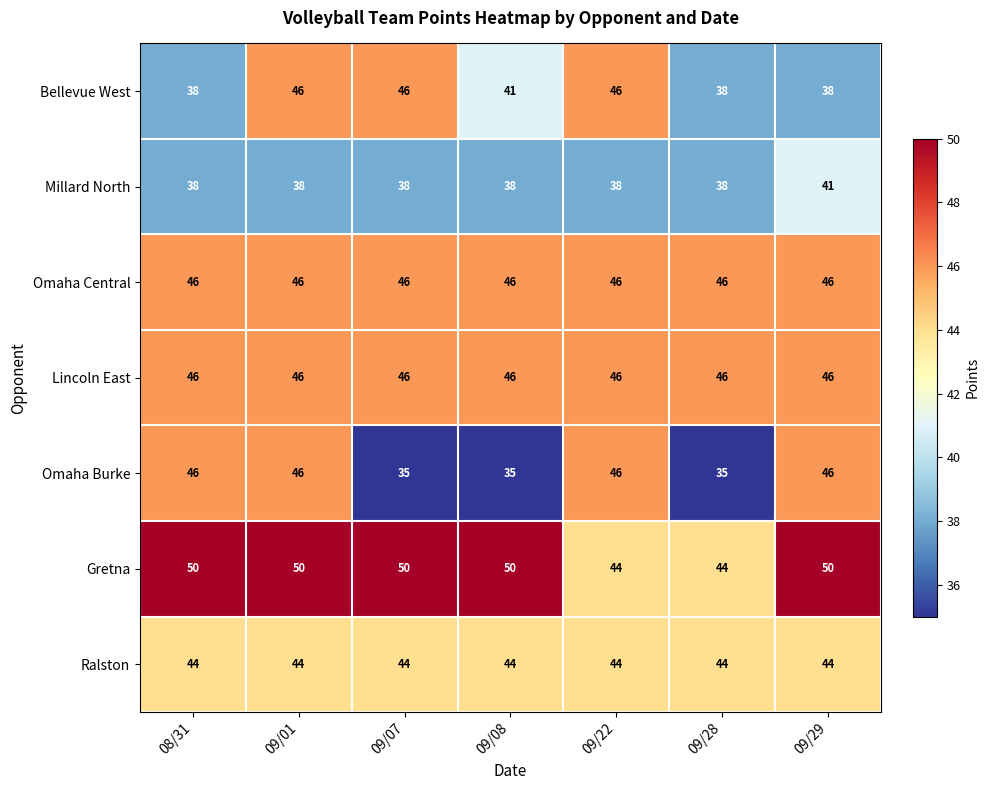

What is the sum of all Millard North values?

269